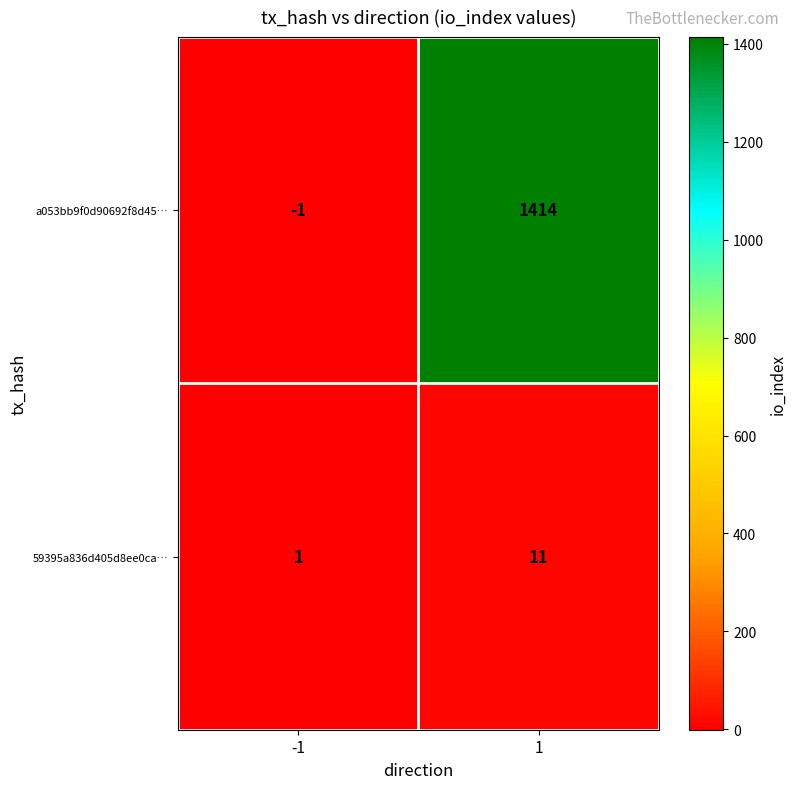

Which series has the widest spread of values?

a053bb9f0d90692f8d45…